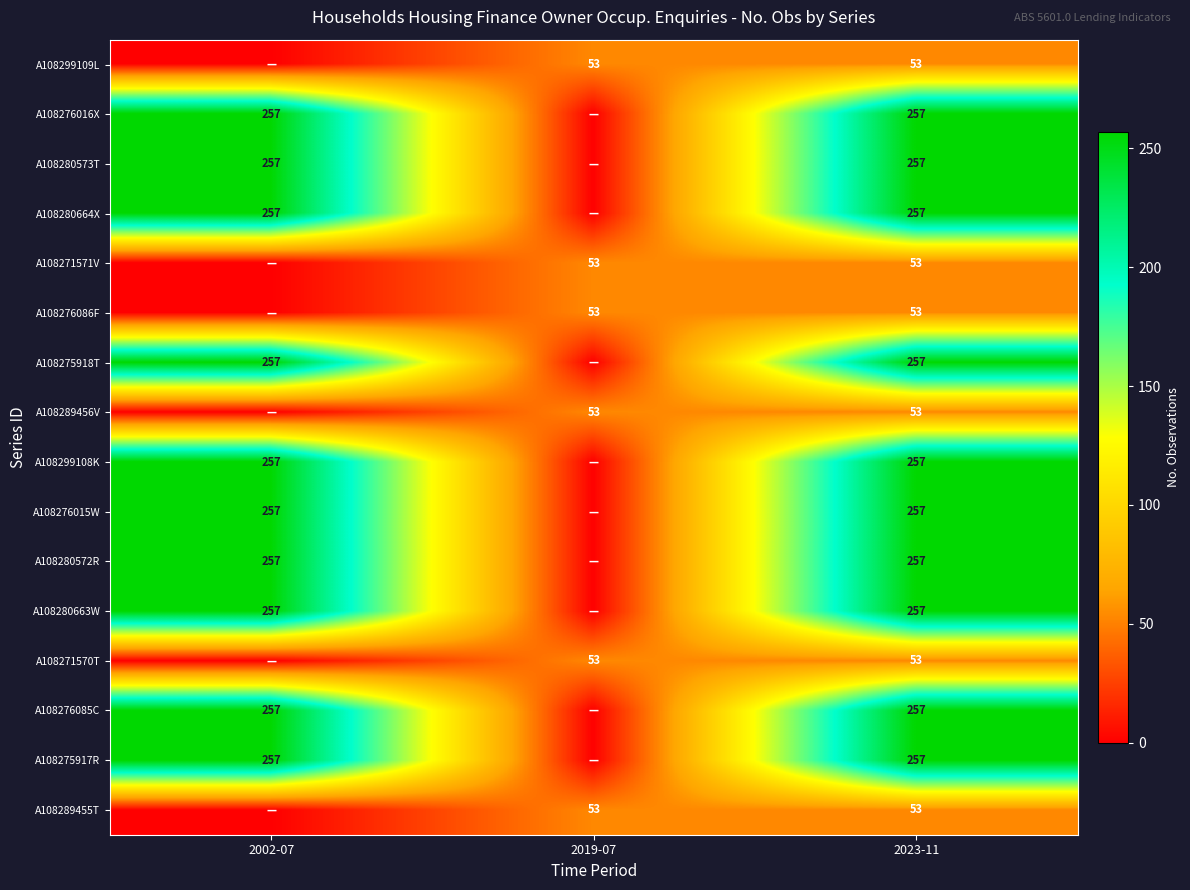

What is the total value across all series at 2023-11?

2888